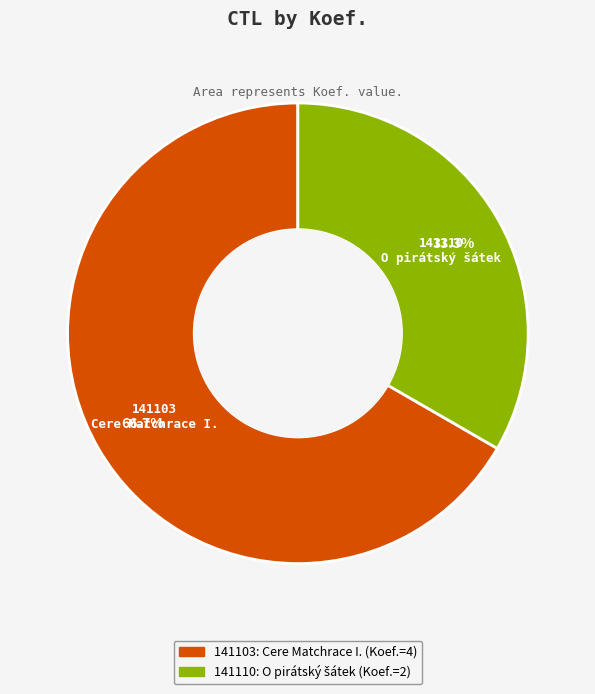

The 141110 slice represents 33% of the pie. True or false?

True